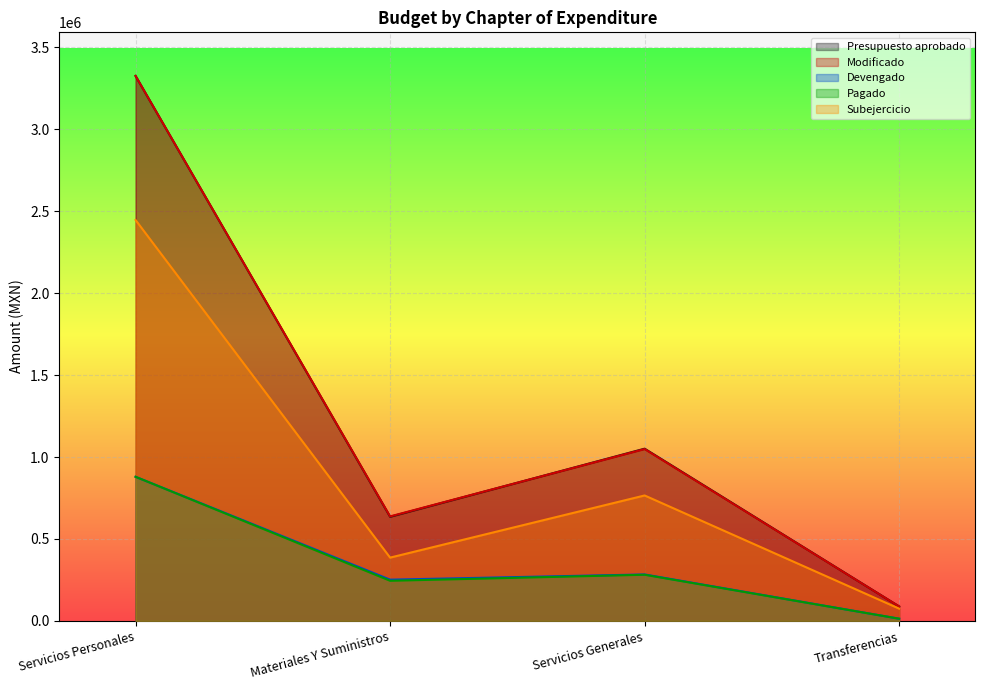

Reading right to left, list all the values displayed in this chart.

Presupuesto aprobado: 88000.0	1050982.0	635400.0	3326209.0
Modificado: 88000.0	1048782.0	637600.0	3326209.0
Devengado: 13230.2	283337.8	251528.0	879418.7
Pagado: 13230.2	281586.2	244773.0	879418.7
Subejercicio: 74769.8	765444.2	386072.0	2446790.3